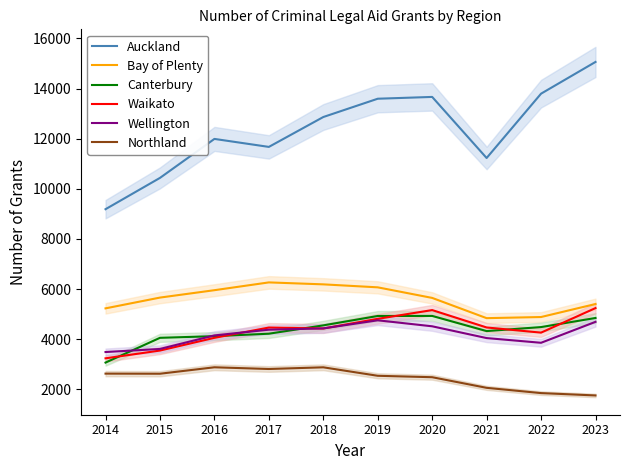

Which category has the lowest value in the Canterbury series?

2014